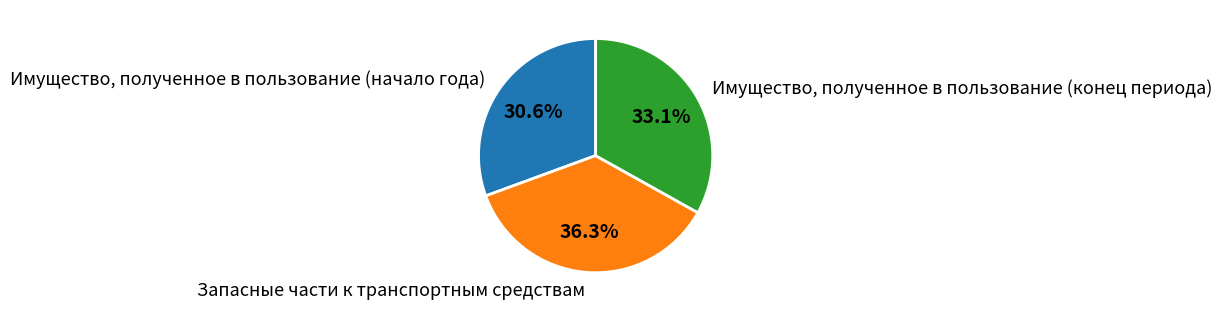

True or false: Запасные части к транспортным средствам accounts for 45% of the total.

False